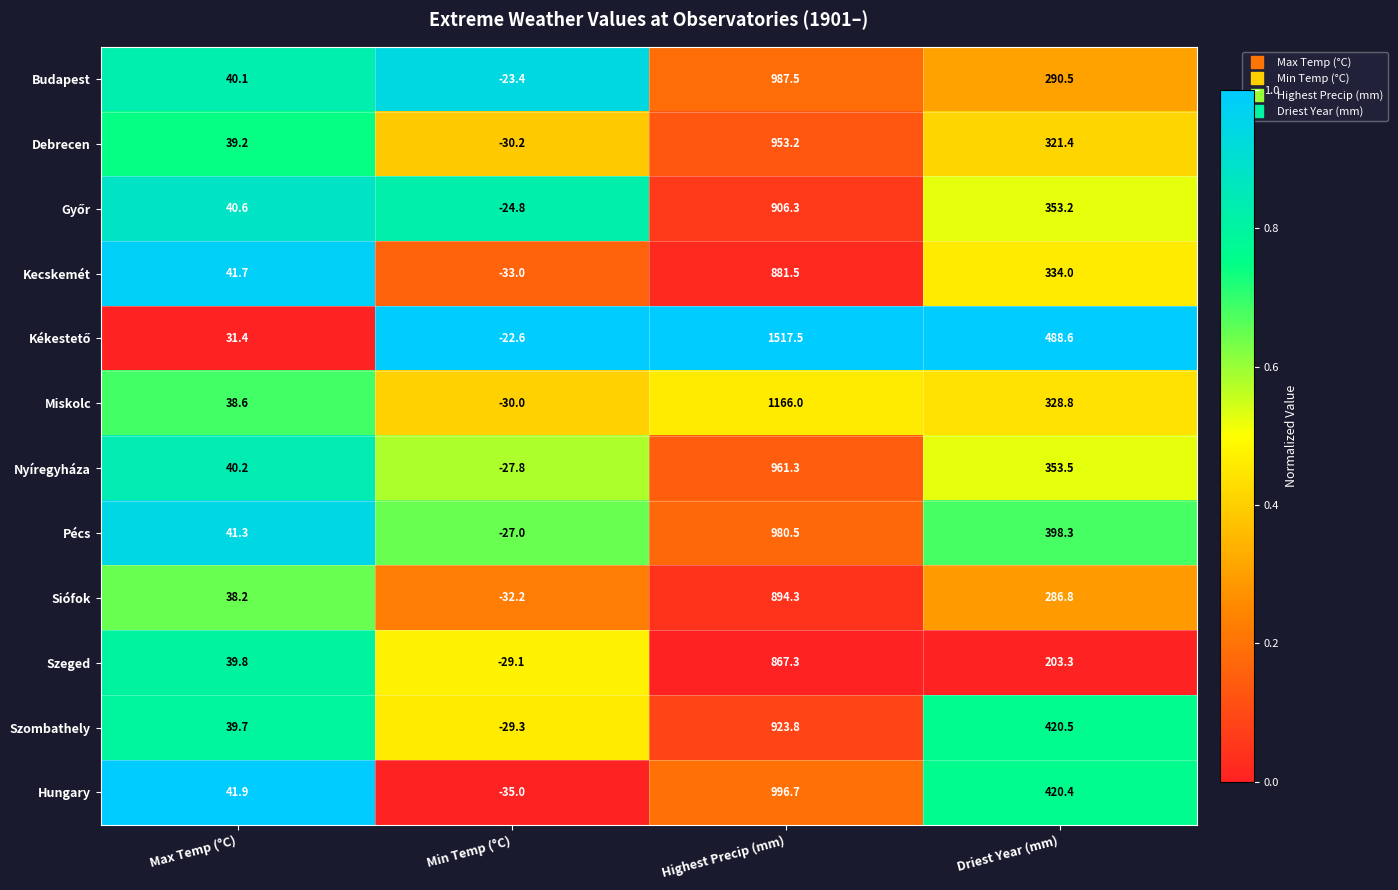

Which label corresponds to the smallest value in the chart?

Min Temp (°C)